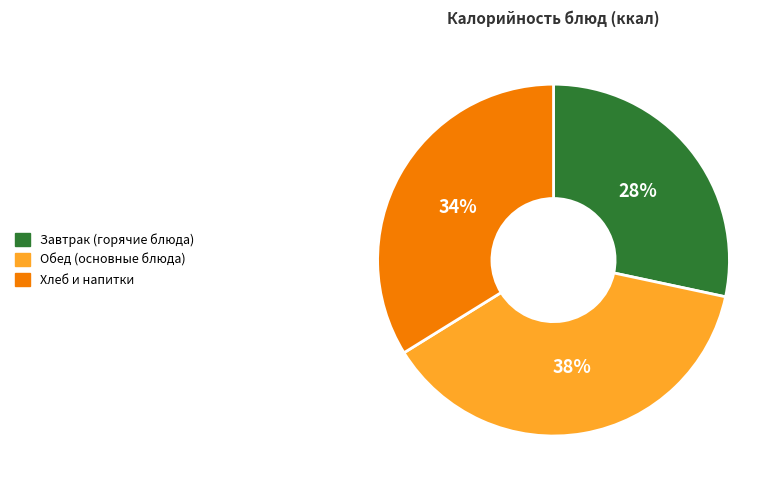

Is there any slice that represents more than half of the pie?

No